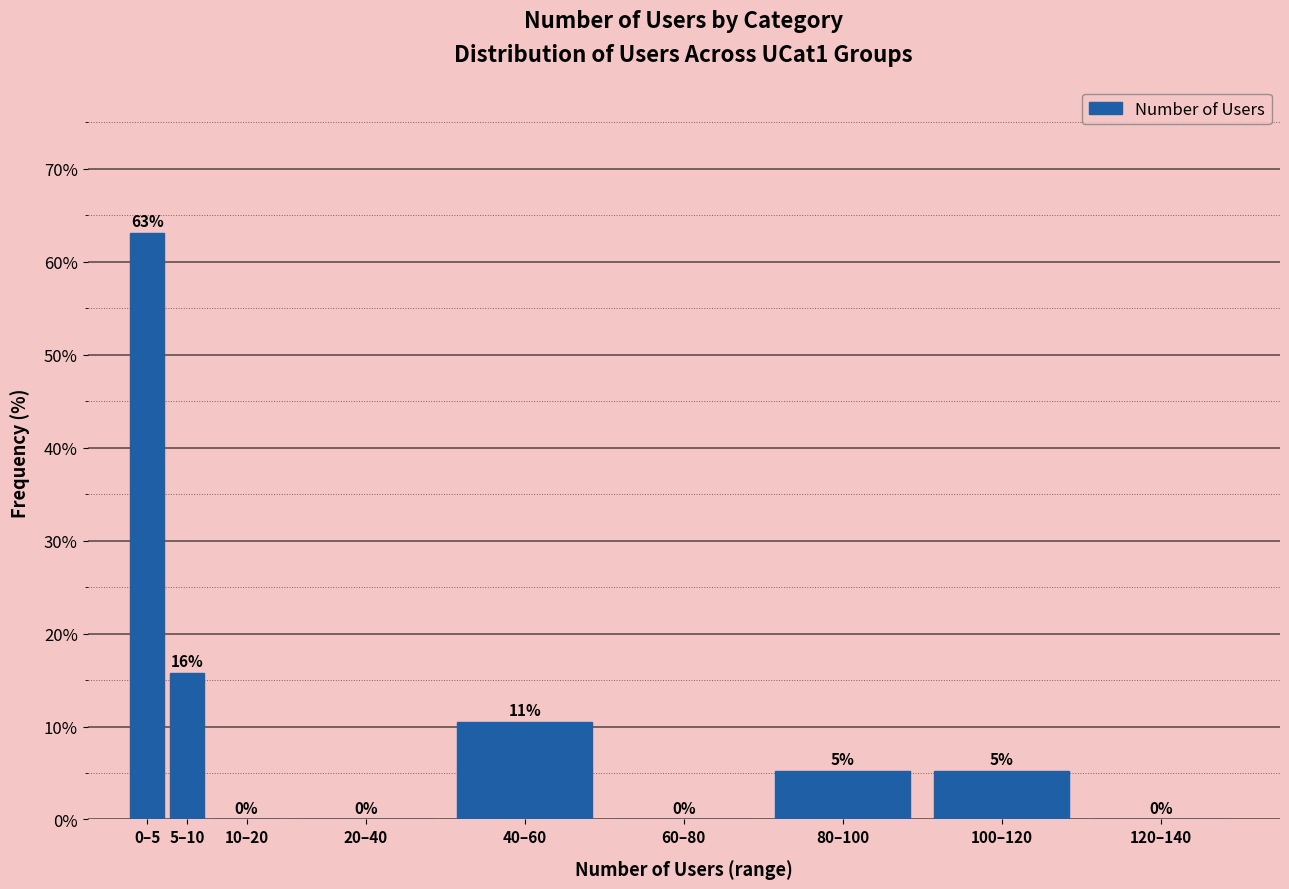

What is the sum of all values?

100.0